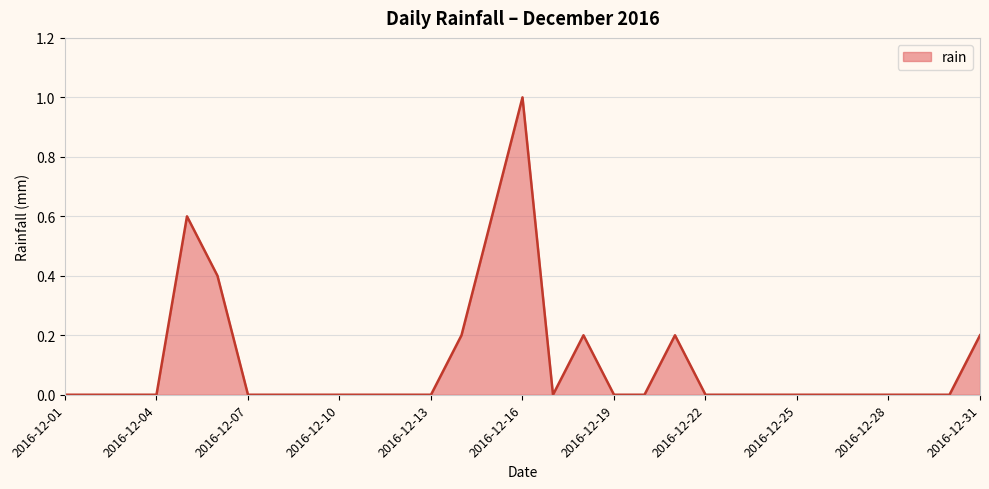

What is the greatest value displayed?

1.0